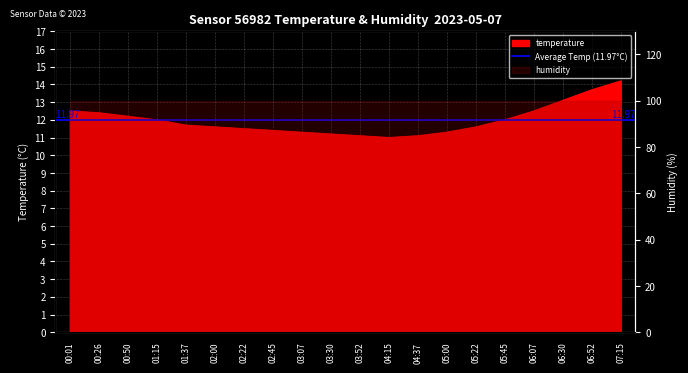

Where is the data nearest to the value 12?

01:15